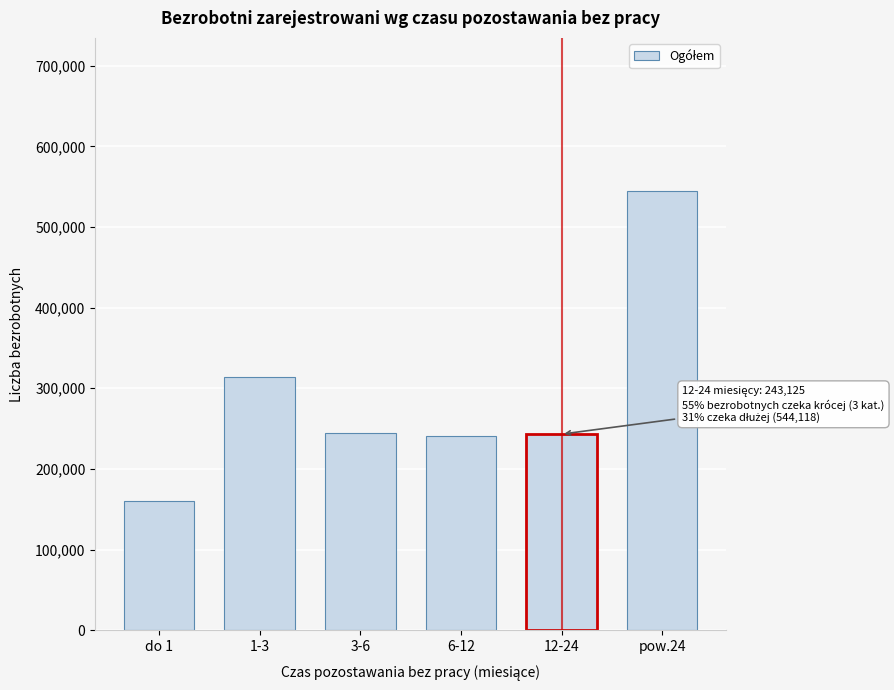

What is the sum of all values?

1746573